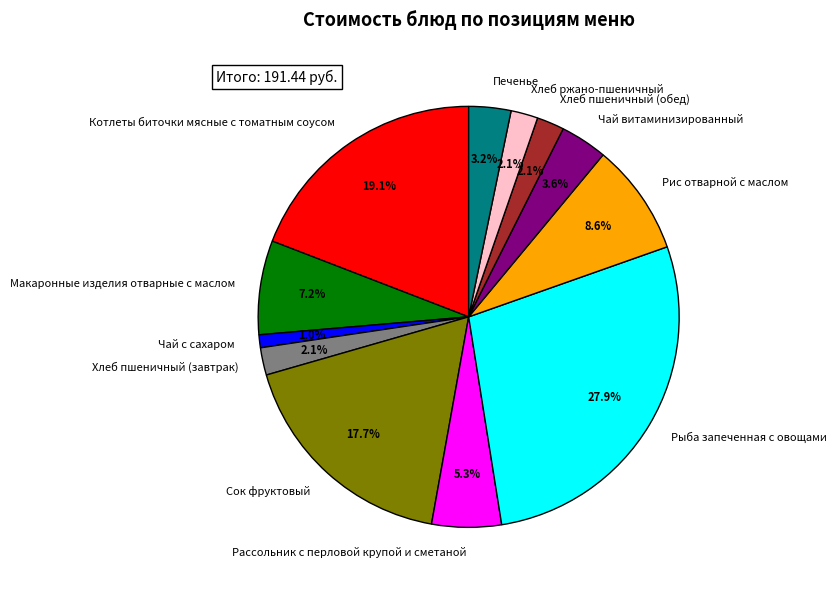

What percentage is the Рыба запеченная с овощами slice, to the nearest percent?

28%